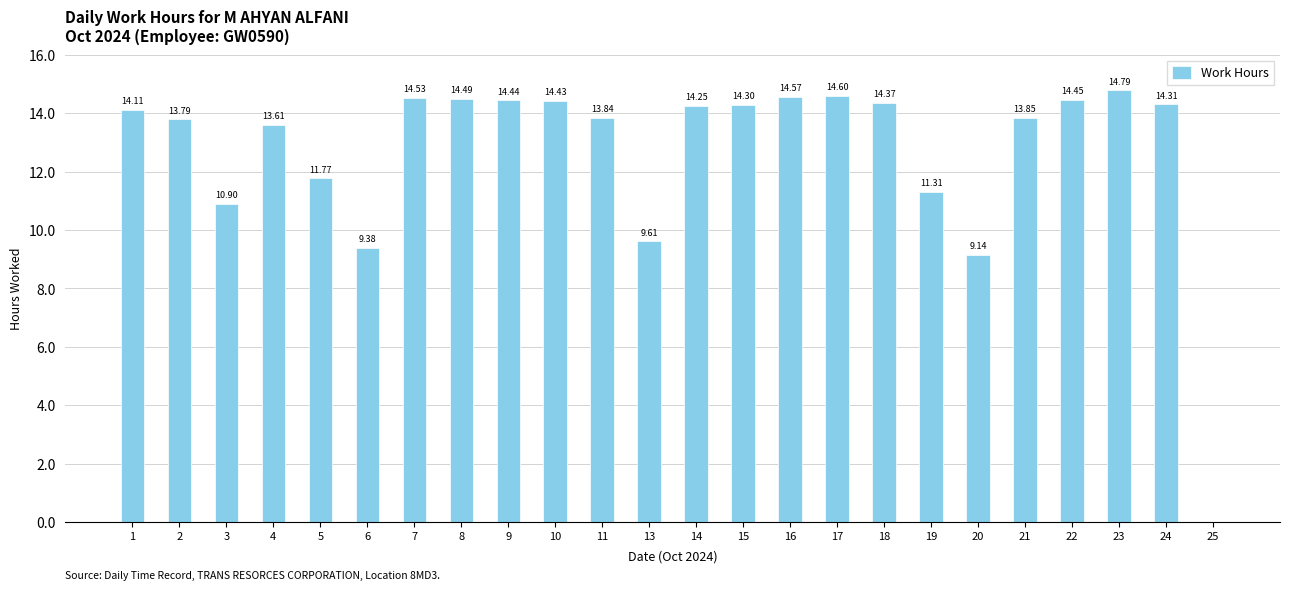

Is it true that the value at 9 is 4.3?

False